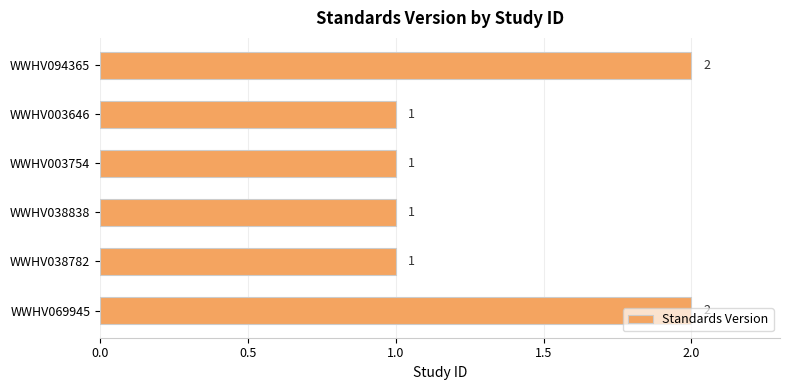

How many values are between 1 and 2?

6